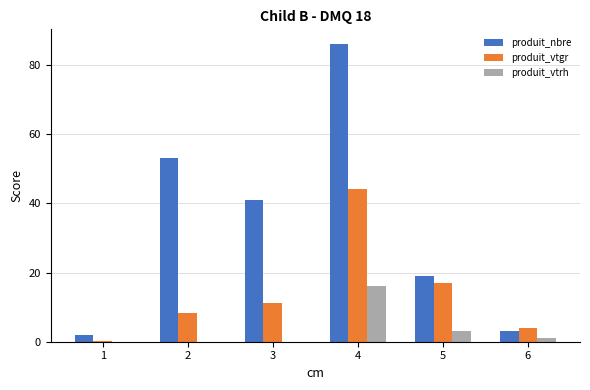

What is the sum of the produit_vtgr values at 6 and 1?

4.0